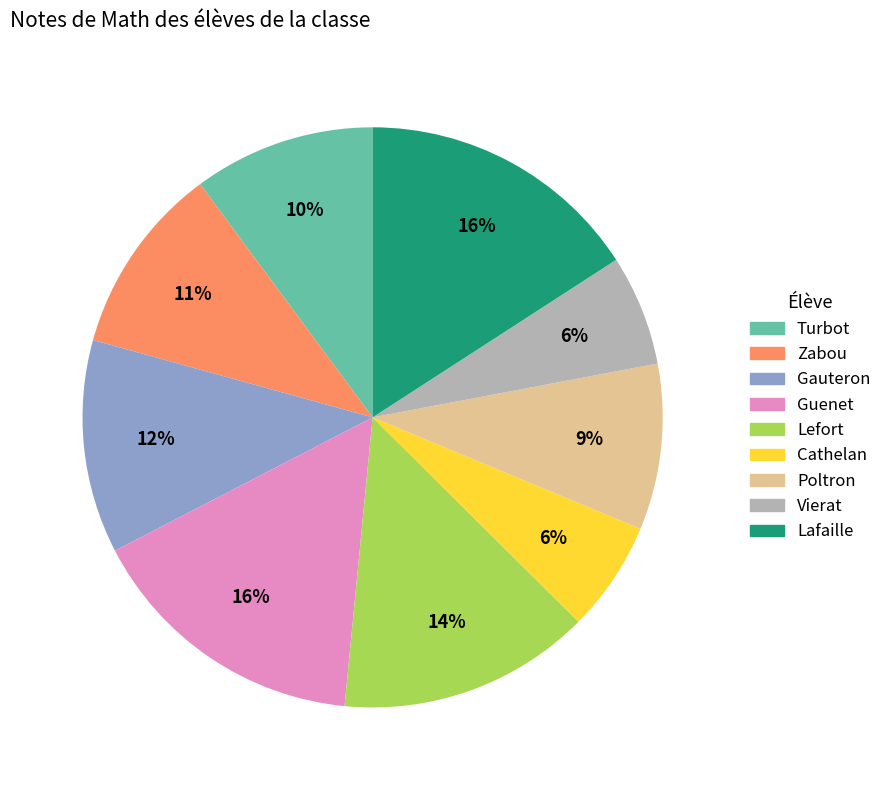

Which has a higher value, Vierat or Zabou?

Zabou